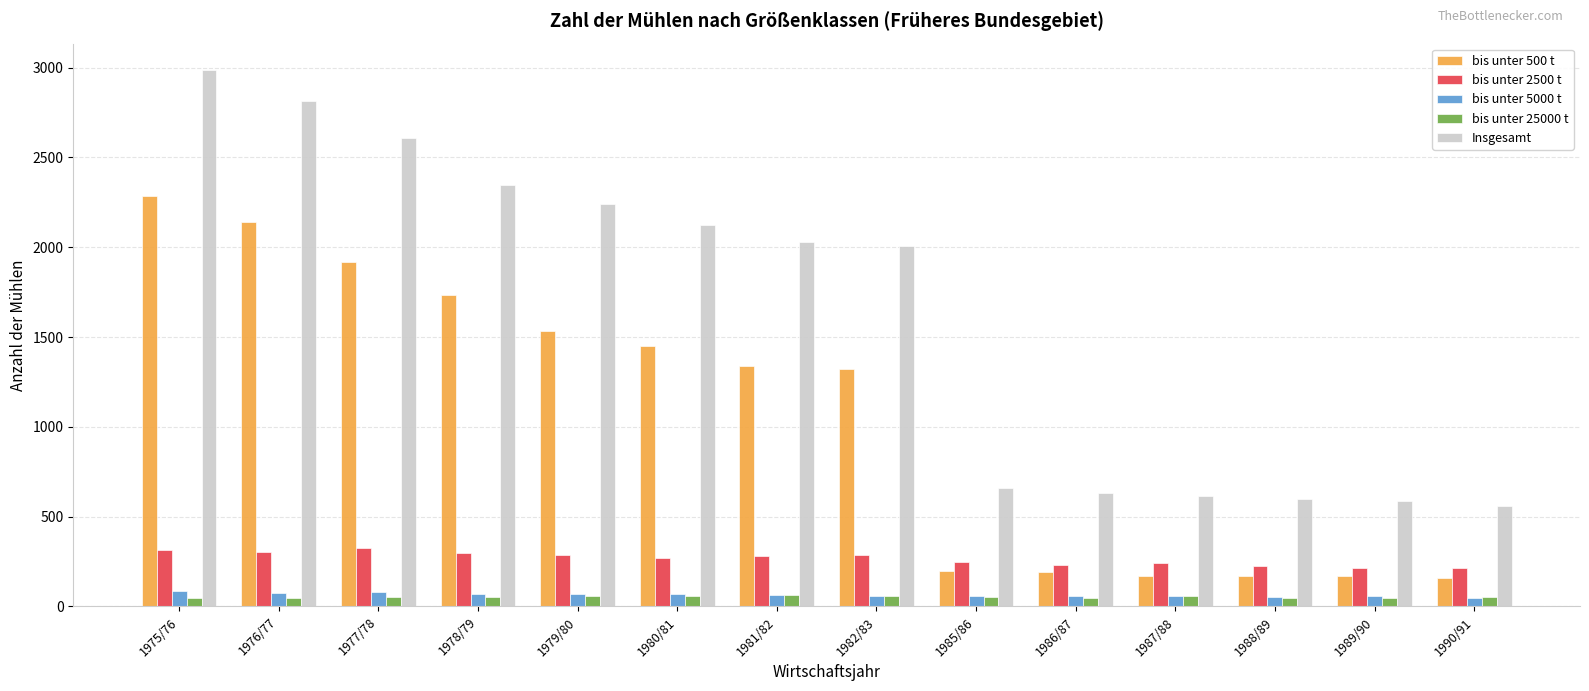

Which series has the widest spread of values?

Insgesamt